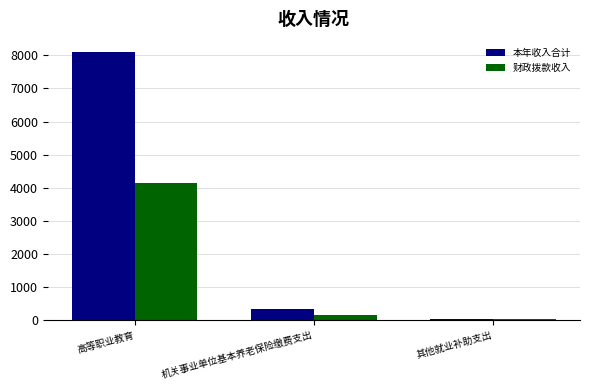

The value of 本年收入合计 at 高等职业教育 is 1717.2. True or false?

False